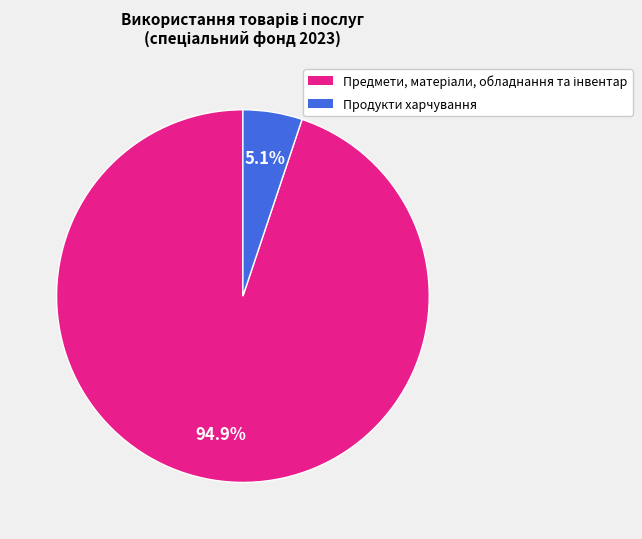

Which slice is the smallest?

Продукти харчування